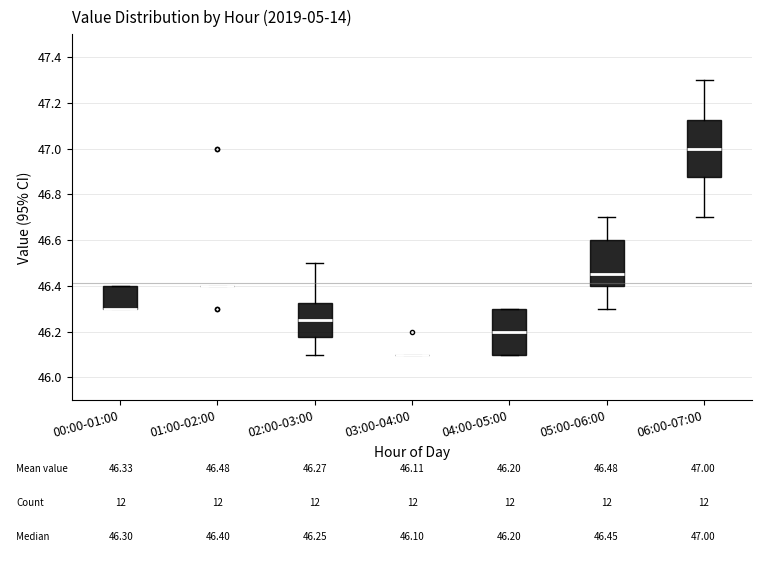

Comparing the boxes themselves (not the whiskers), which one is the tallest?

06:00-07:00